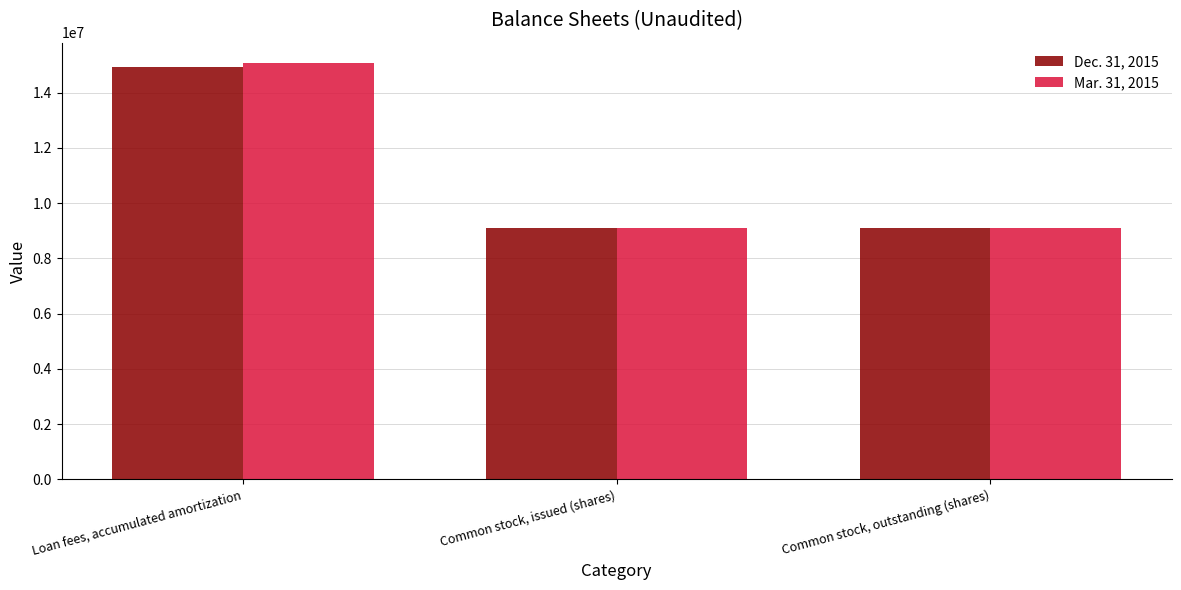

How many groups of bars are there?

3